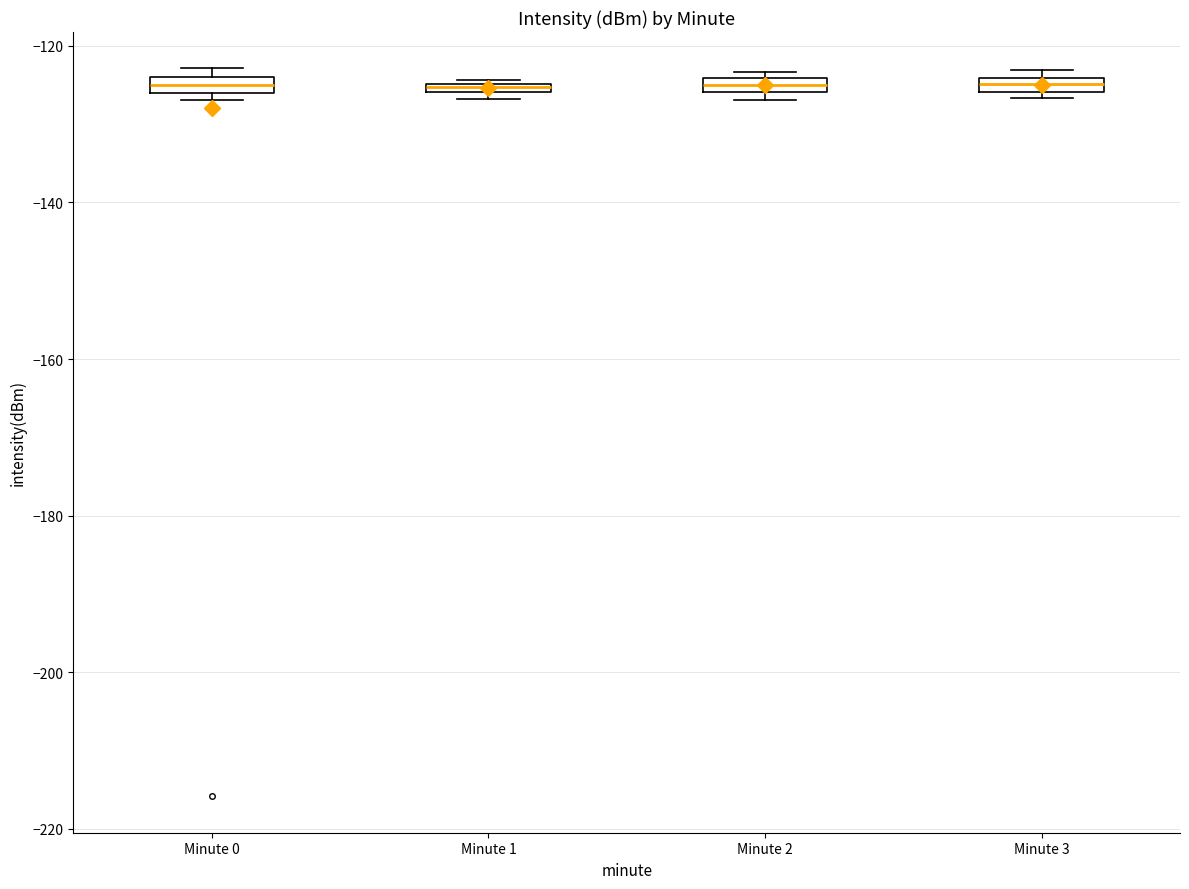

Where is the lower edge of the box for Minute 1 on the y-axis? The values are not printed on the chart, so give them approximately, as read against the axis.

-126